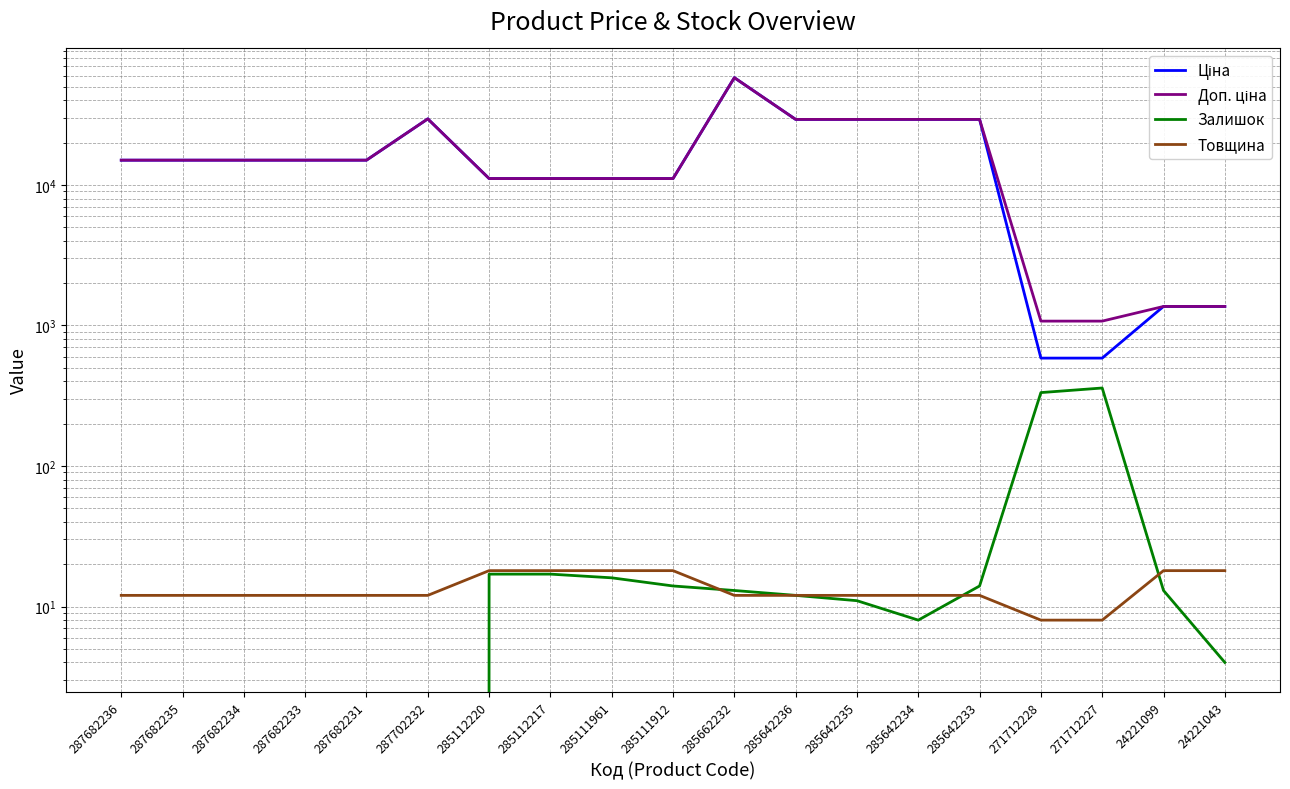

Reading left to right, extract all data points from this chart.

Ціна: 15019.2	15019.2	15019.2	15019.2	15019.2	29548.9	11113.6	11113.6	11113.6	11113.6	58037.0	29294.9	29294.9	29294.9	29294.9	586.0	586.0	1366.3	1366.3
Доп. ціна: 15019.2	15019.2	15019.2	15019.2	15019.2	29548.9	11113.6	11113.6	11113.6	11113.6	58037.0	29294.9	29294.9	29294.9	29294.9	1074.5	1074.5	1366.0	1366.0
Залишок: 0.0	0.0	0.0	0.0	0.0	0.0	17.0	17.0	16.0	14.0	13.0	12.0	11.0	8.0	14.0	333.0	359.0	13.0	4.0
Товщина: 12.0	12.0	12.0	12.0	12.0	12.0	18.0	18.0	18.0	18.0	12.0	12.0	12.0	12.0	12.0	8.0	8.0	18.0	18.0